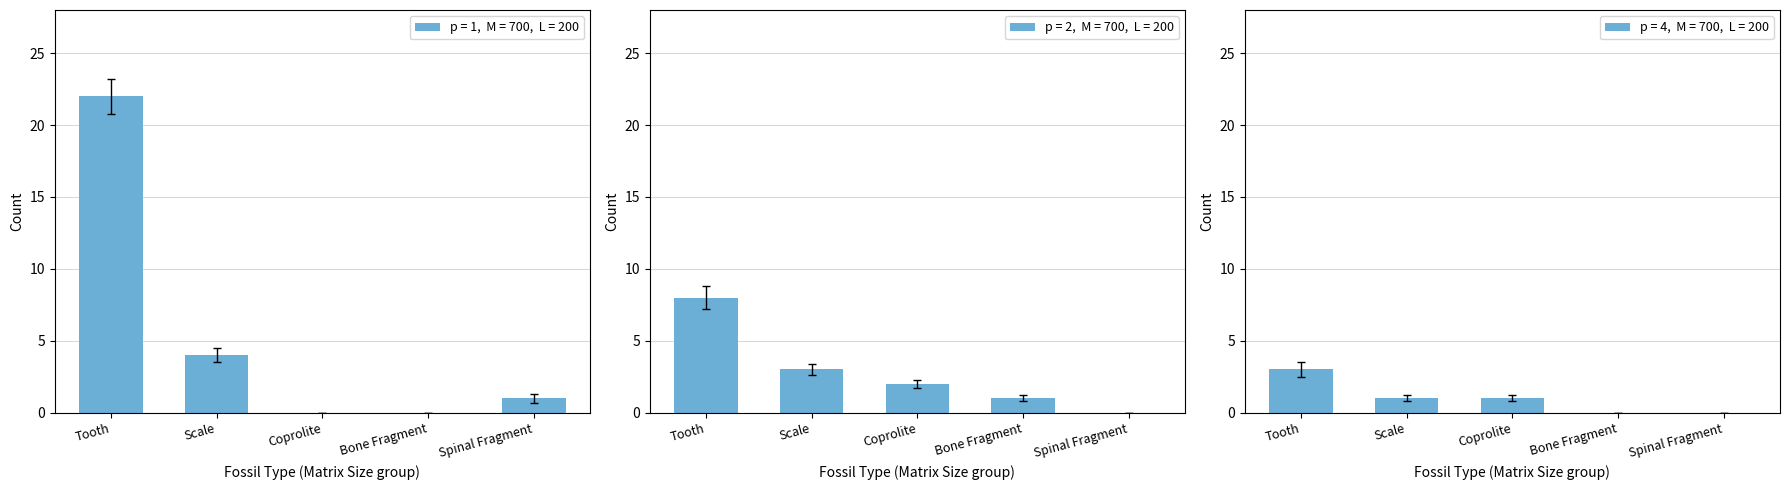

What is the label of the 6th bar from the right?

Bone Fragment